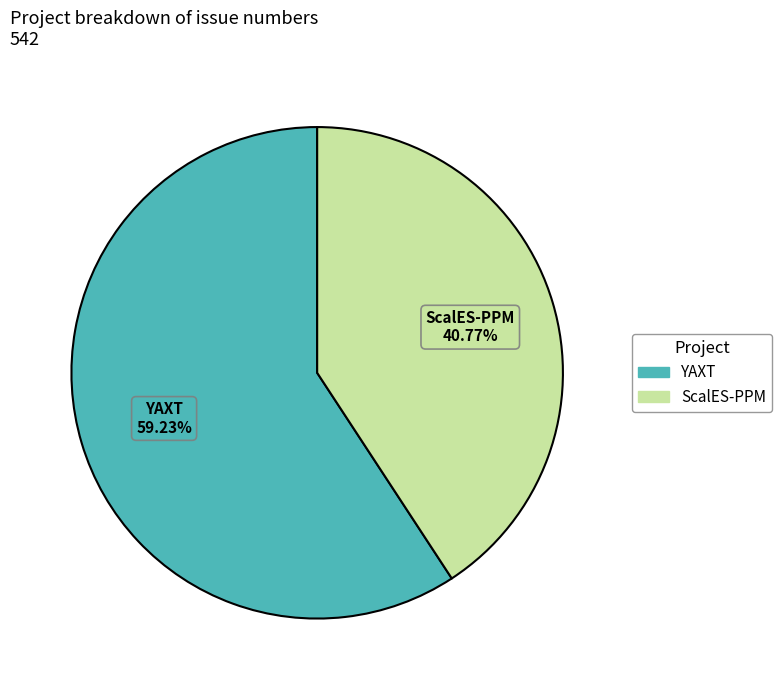

Which has a higher value, YAXT or ScalES-PPM?

YAXT